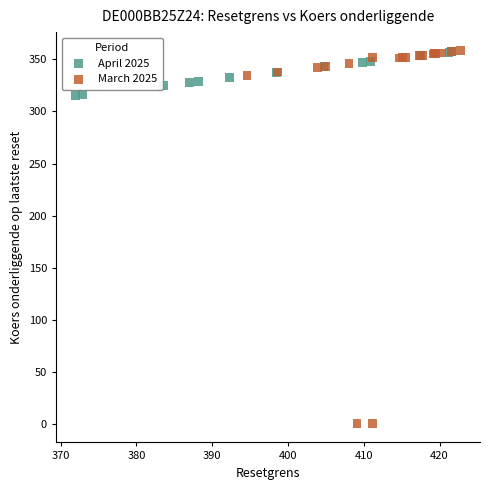

Which series reaches the minimum Y coordinate?

March 2025